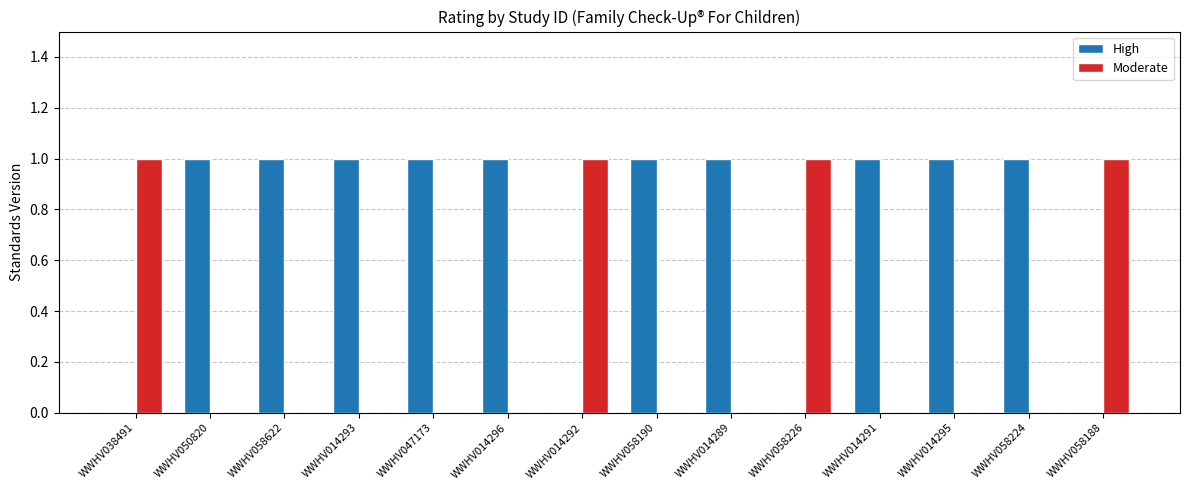

What is the average value of the High series?

1